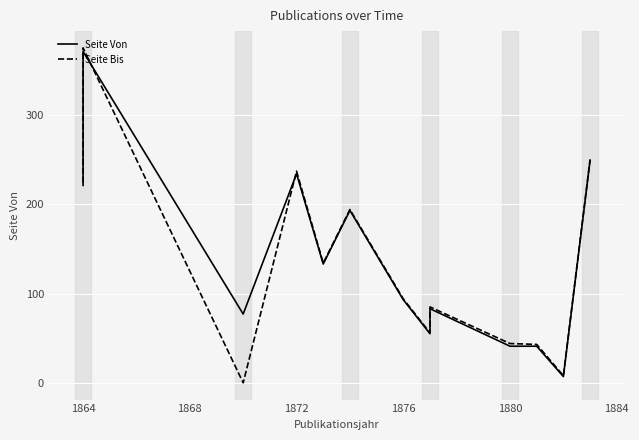

What are all the series names shown in the legend?

Seite Von, Seite Bis